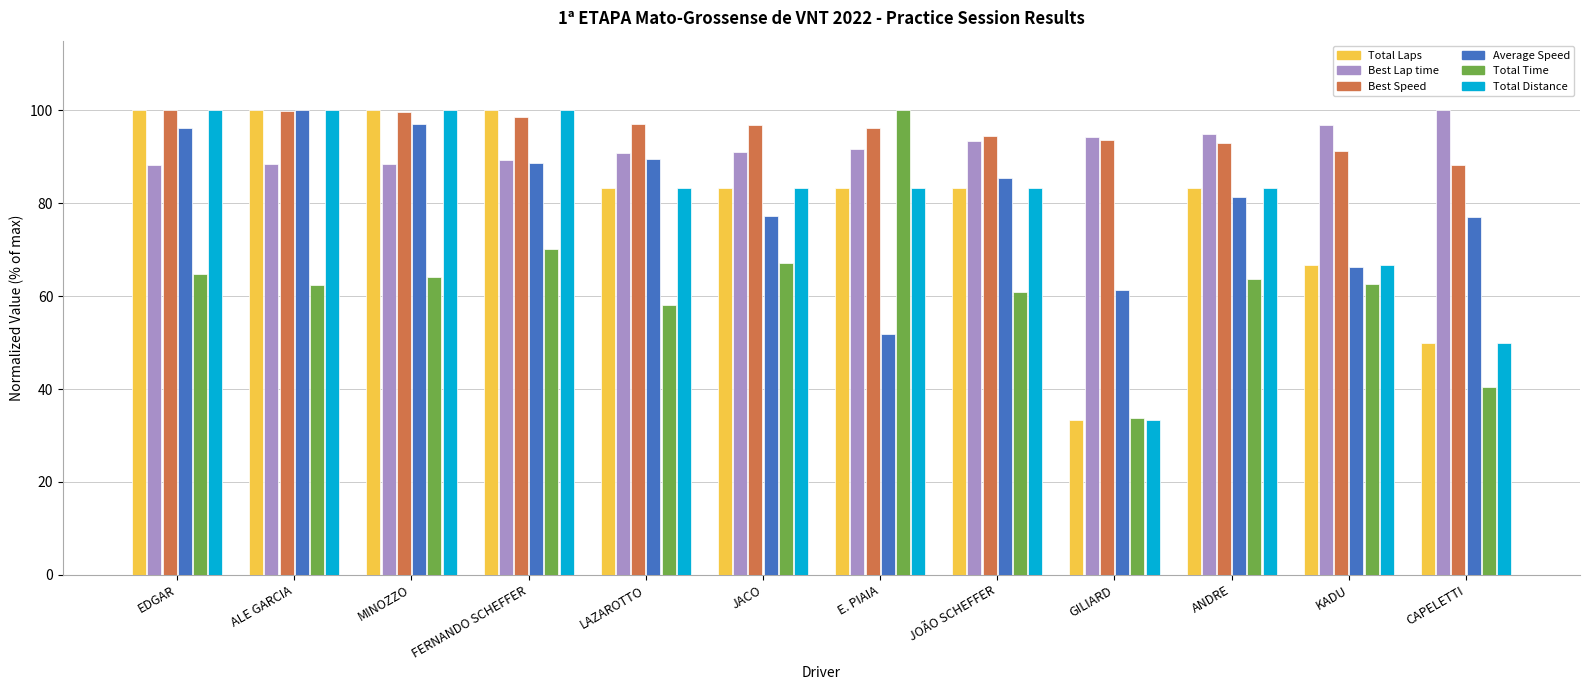

What is the average value of the Total Distance series?

80.6